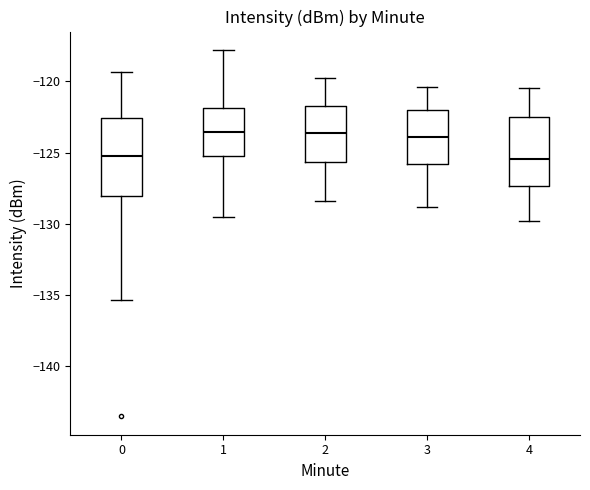

Where is the lower edge of the box at x = 1 on the y-axis? The values are not printed on the chart, so give them approximately, as read against the axis.

-125.0